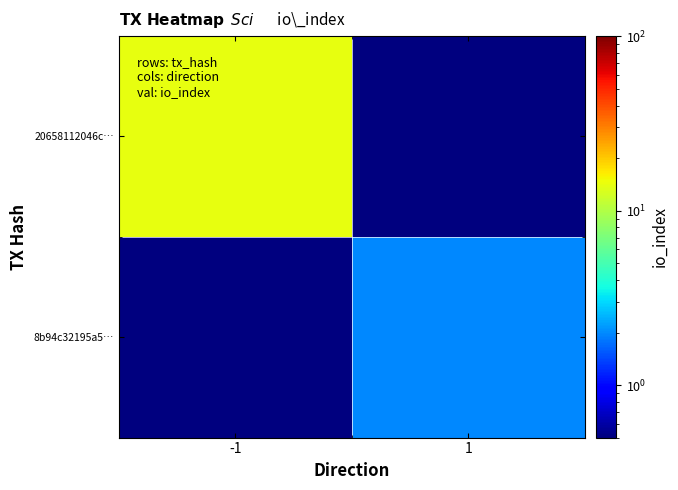

Reading left to right, transcribe all the data shown in this chart.

20658112046c…: -1=14.0	1=0.5
8b94c32195a5…: -1=0.5	1=2.0